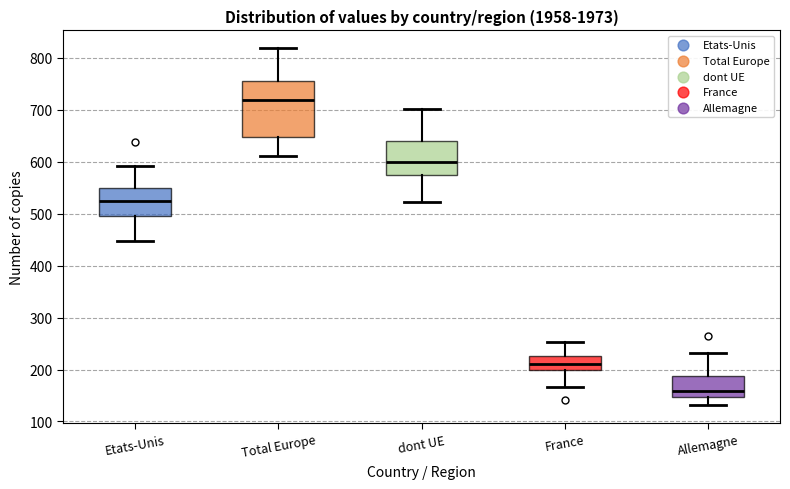

Comparing the boxes themselves (not the whiskers), which one is the tallest?

Total Europe